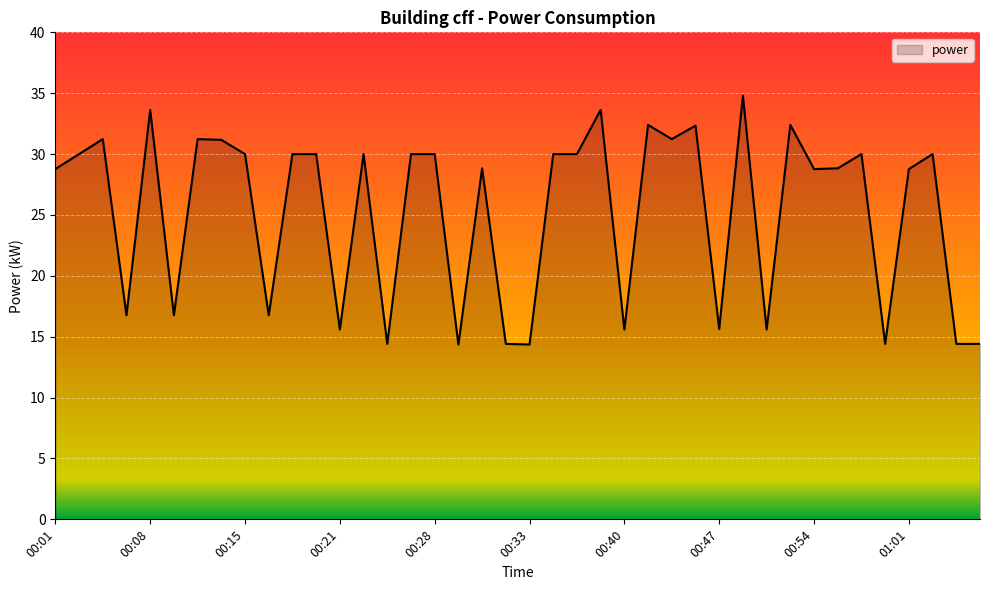

Does the chart display data point markers on the line(s)?

No